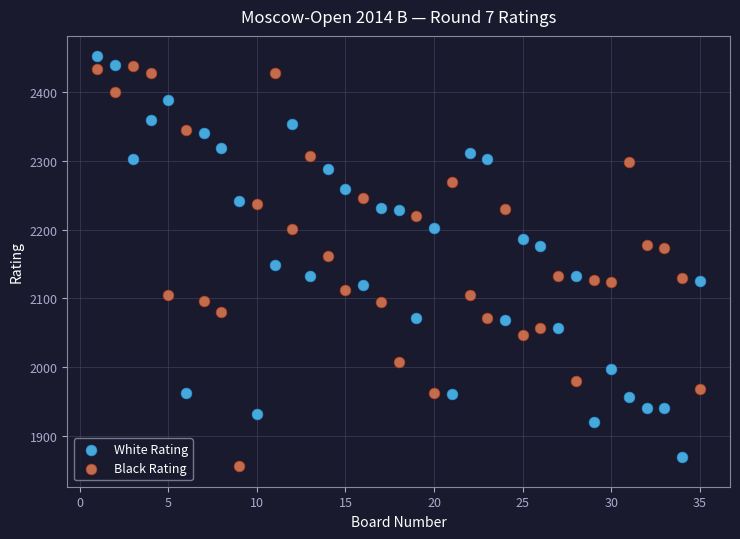

Across all data points, what is the range of X values (max minus min)?

34